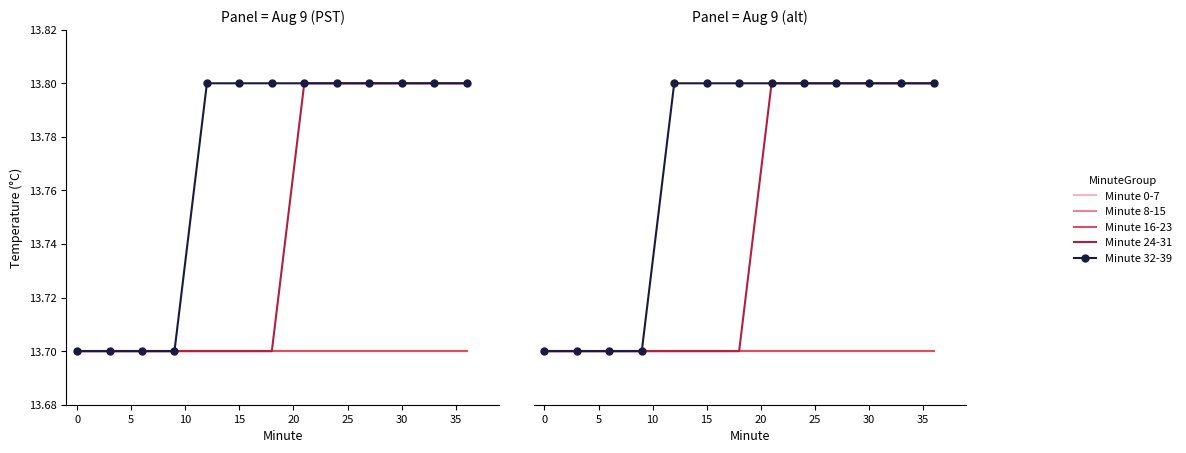

True or false: Minute 32-39 and Minute 0-7 cross at least once.

False